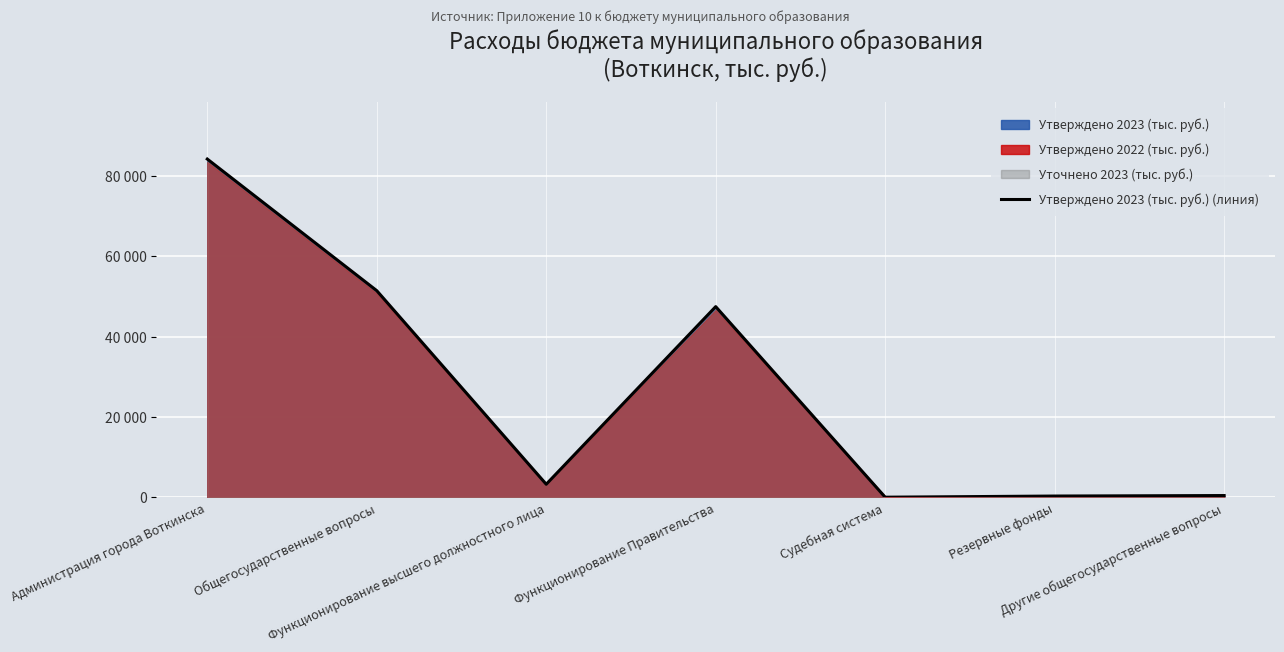

Rank the categories by value from lowest to highest.

Судебная система, Резервные фонды, Другие общегосударственные вопросы, Функционирование высшего должностного лица, Функционирование Правительства, Общегосударственные вопросы, Администрация города Воткинска